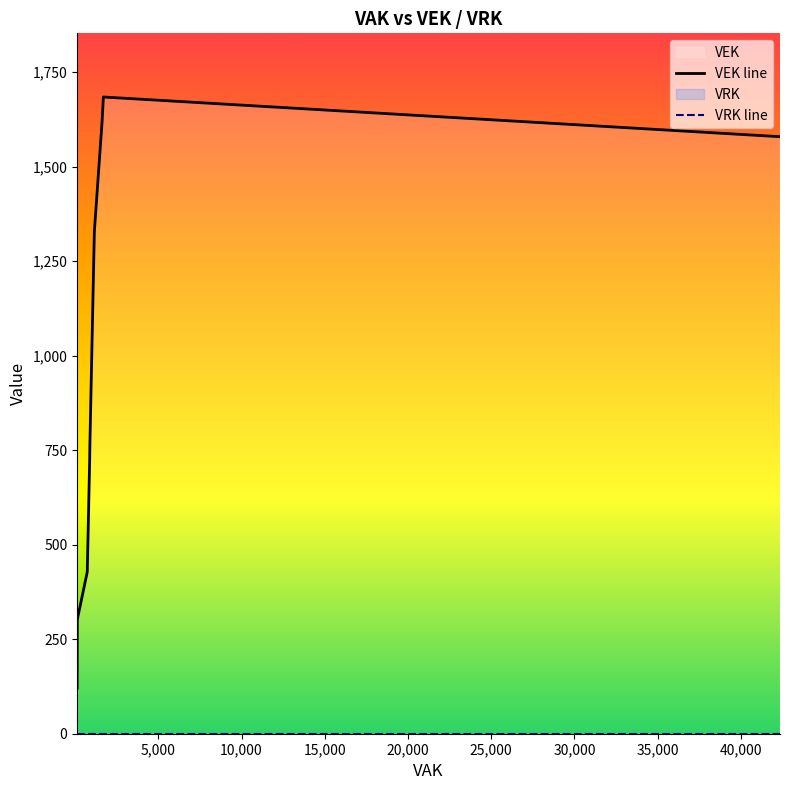

How many data points does each series have?

27